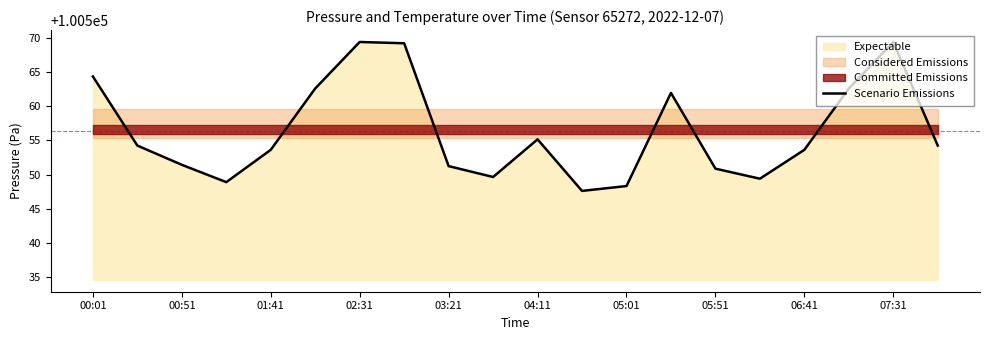

The value of Scenario Emissions at 02:31 is 100569.4. True or false?

True